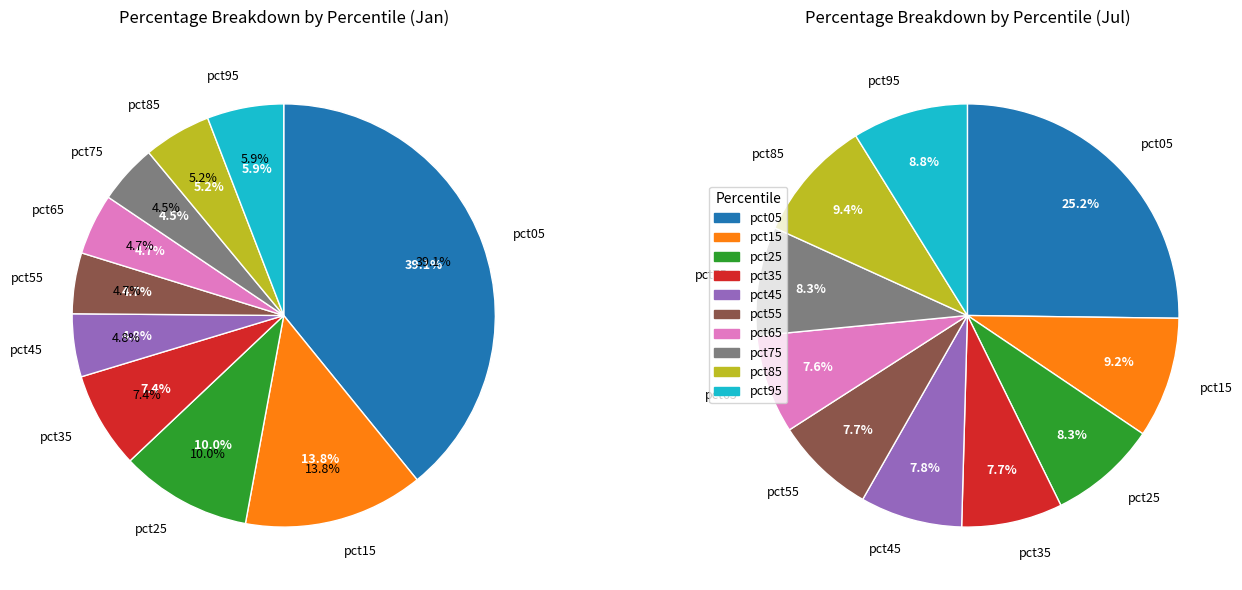

Rank the series by their maximum value, from highest to lowest.

values_jul, values_jan